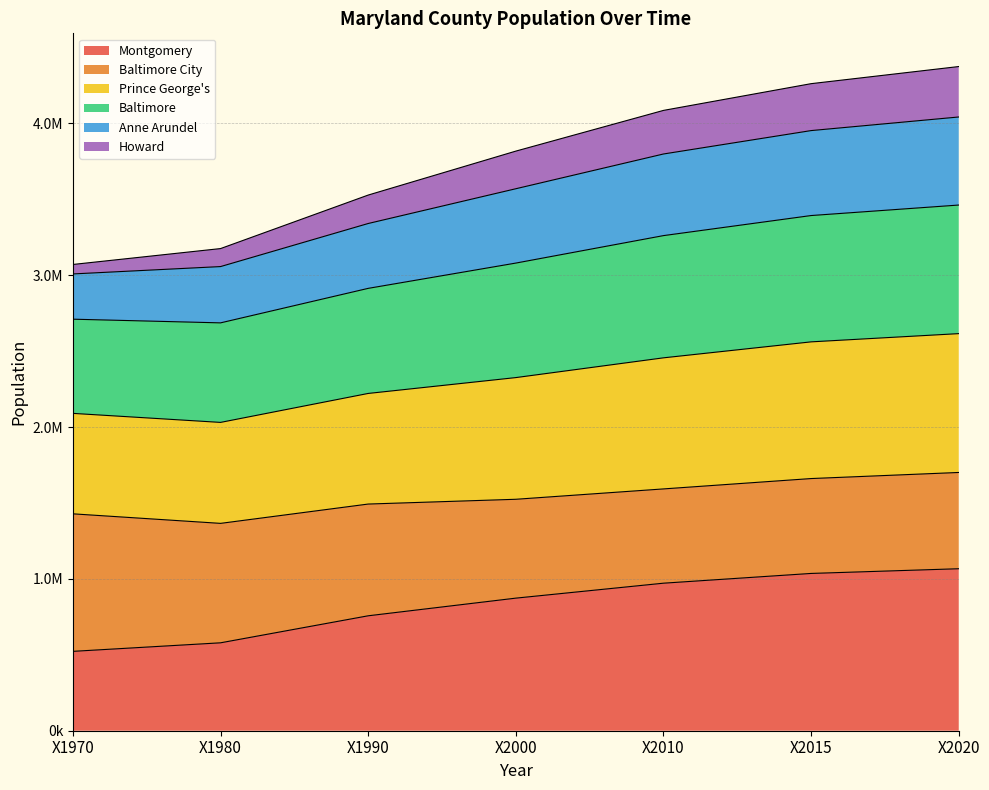

Does the chart display data point markers on the line(s)?

No